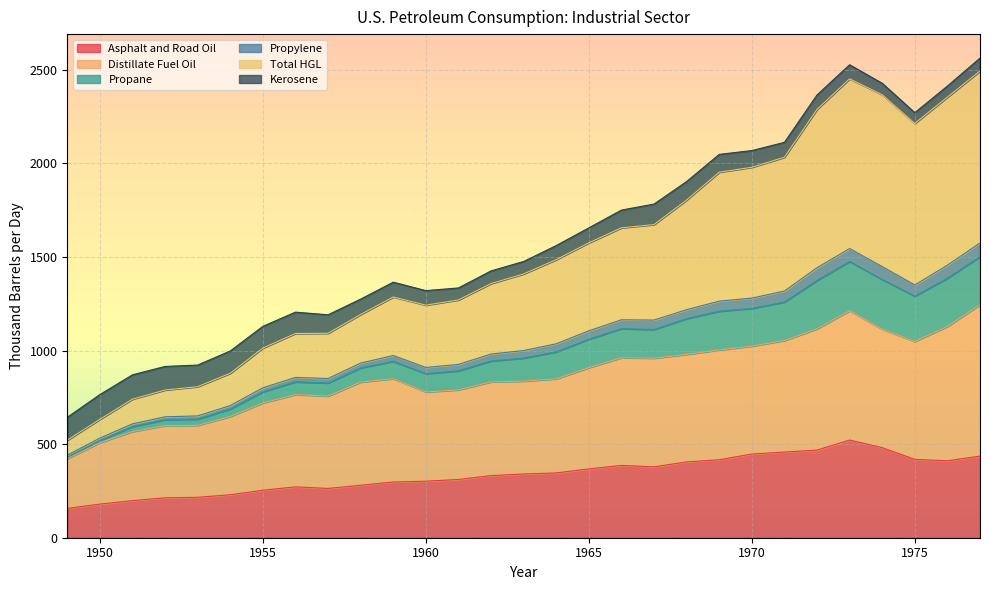

True or false: Propane and Asphalt and Road Oil cross at least once.

False